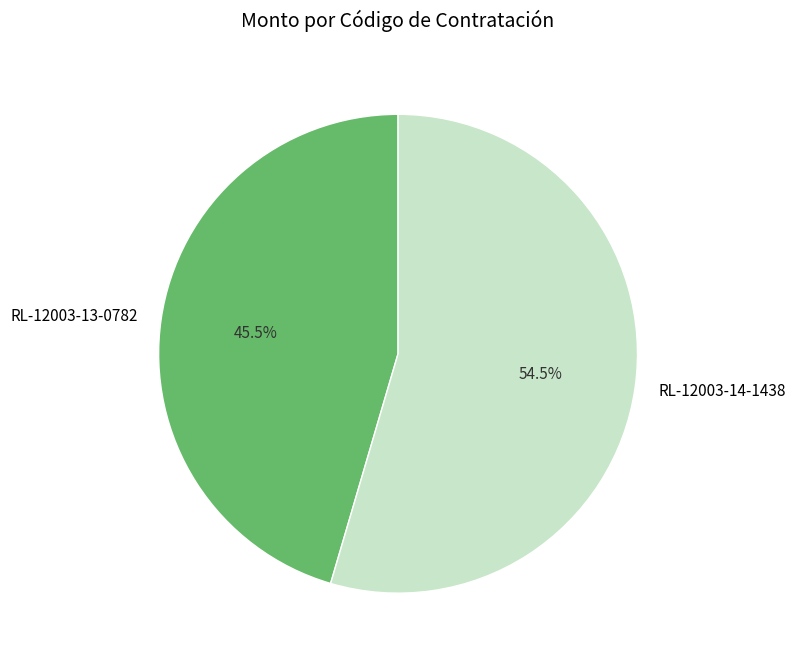

Which category has the smallest portion of the pie?

RL-12003-13-0782